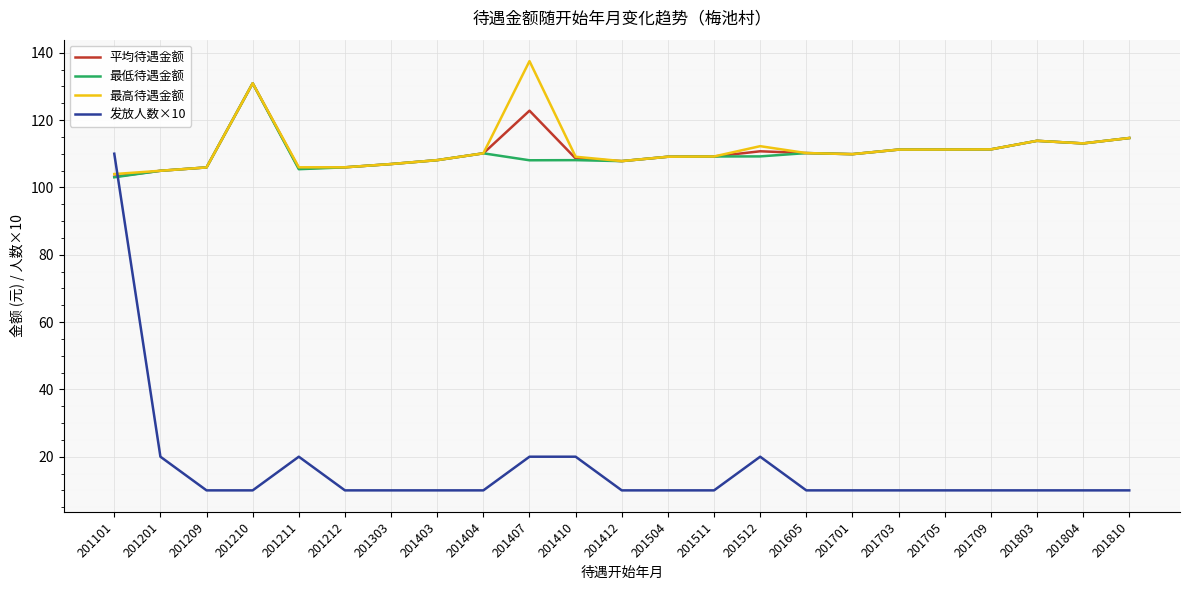

True or false: 发放人数×10 and 最低待遇金额 cross at least once.

True